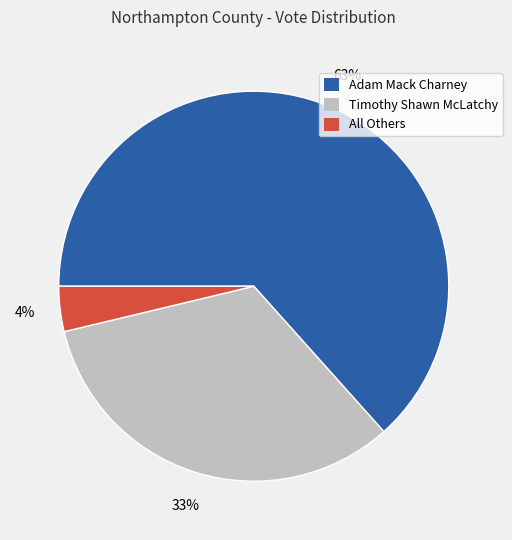

Count the number of slices in the pie.

3